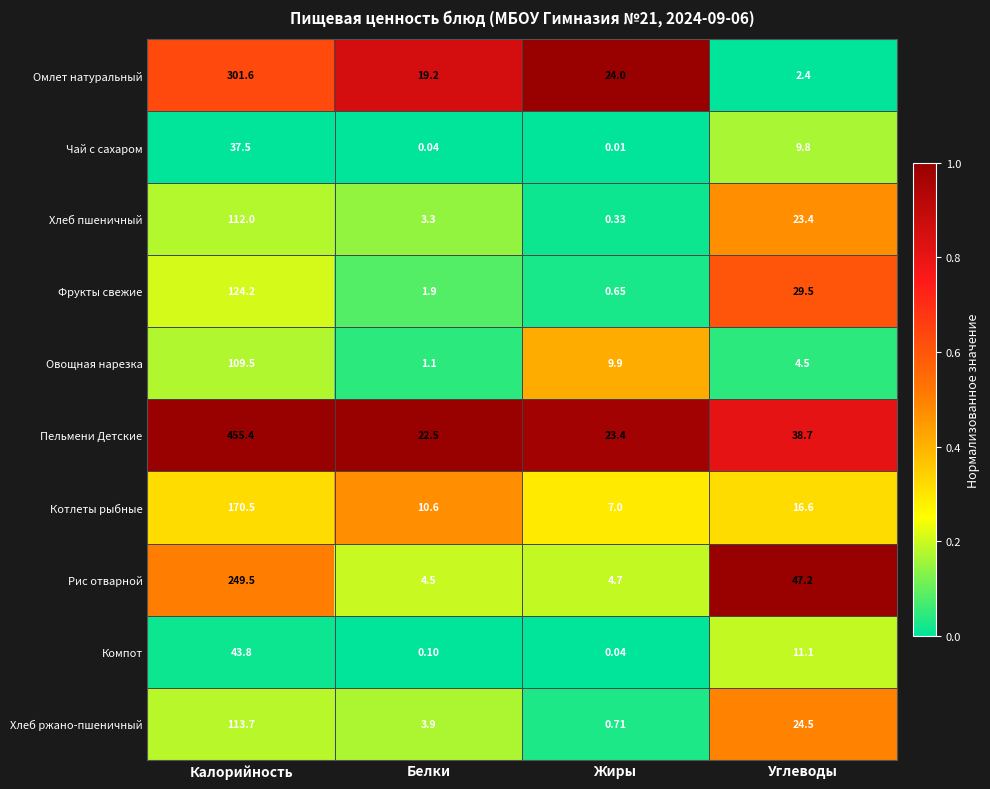

Which series has the widest spread of values?

Пельмени Детские